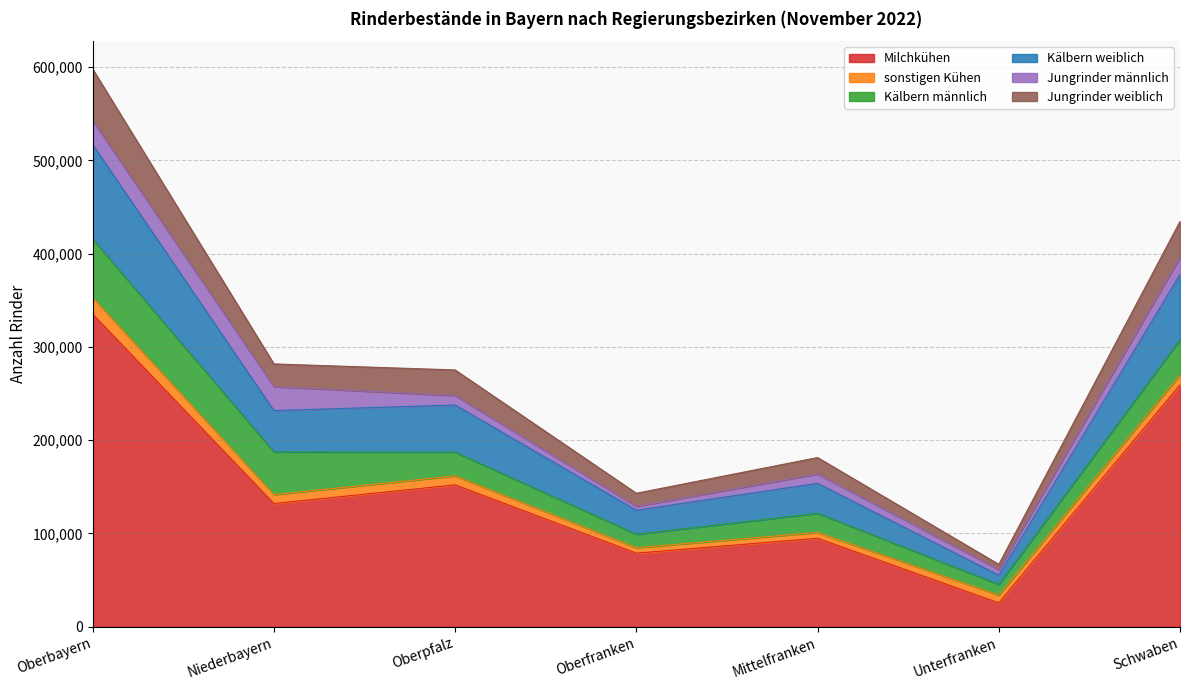

The value of Milchkühen at Unterfranken is 25642. True or false?

True